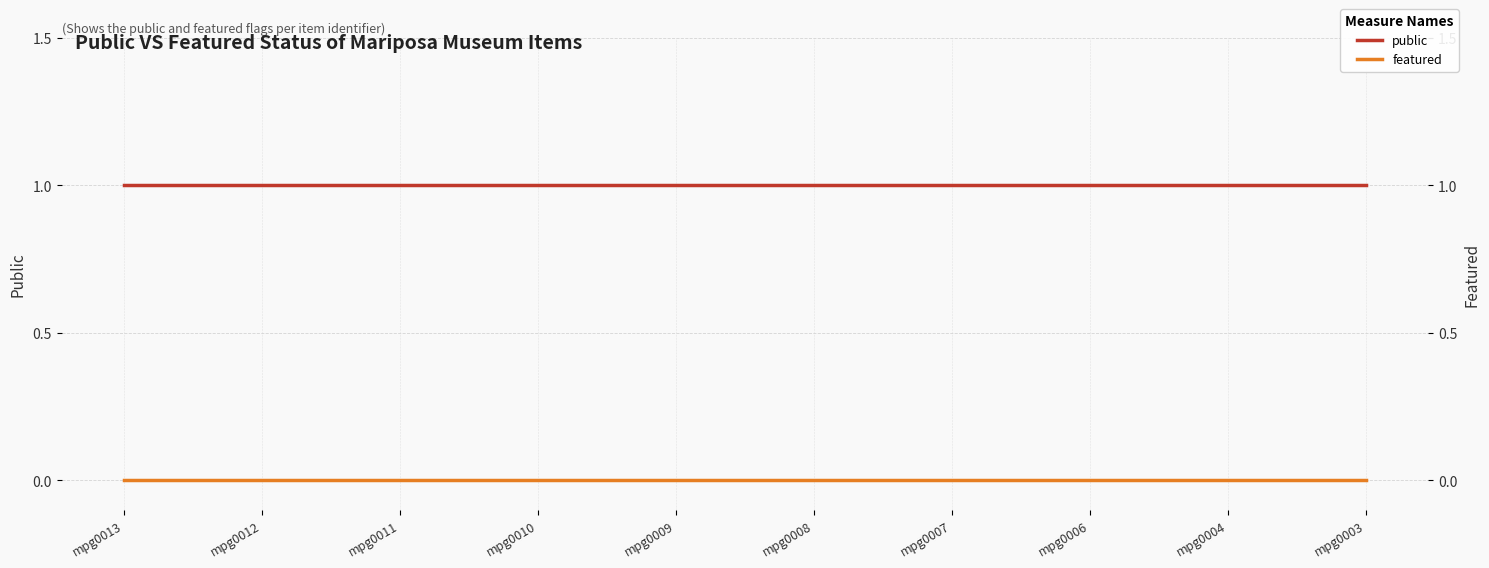

Is it true that featured equals 0 at mpg0006?

True